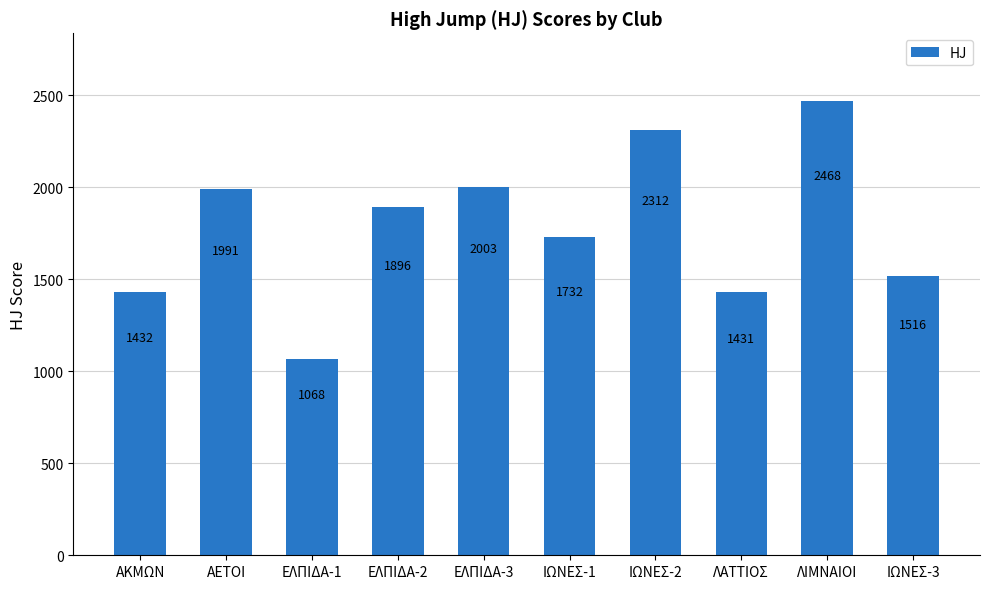

What is the ratio of the value at ΙΩΝΕΣ-3 to the value at ΛΙΜΝΑΙΟΙ?

0.6